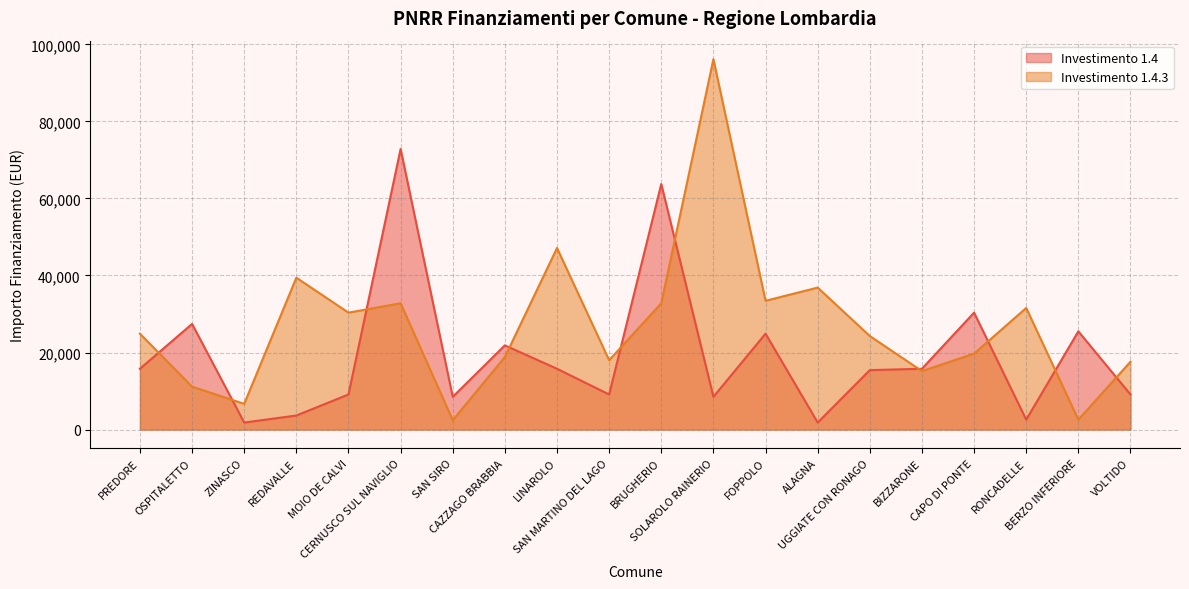

Rank the categories by 1.4.3 value from lowest to highest.

SAN SIRO, BERZO INFERIORE, ZINASCO, OSPITALETTO, BIZZARONE, VOLTIDO, SAN MARTINO DEL LAGO, CAZZAGO BRABBIA, CAPO DI PONTE, UGGIATE CON RONAGO, PREDORE, MOIO DE CALVI, RONCADELLE, CERNUSCO SUL NAVIGLIO, BRUGHERIO, FOPPOLO, ALAGNA, REDAVALLE, LINAROLO, SOLAROLO RAINERIO